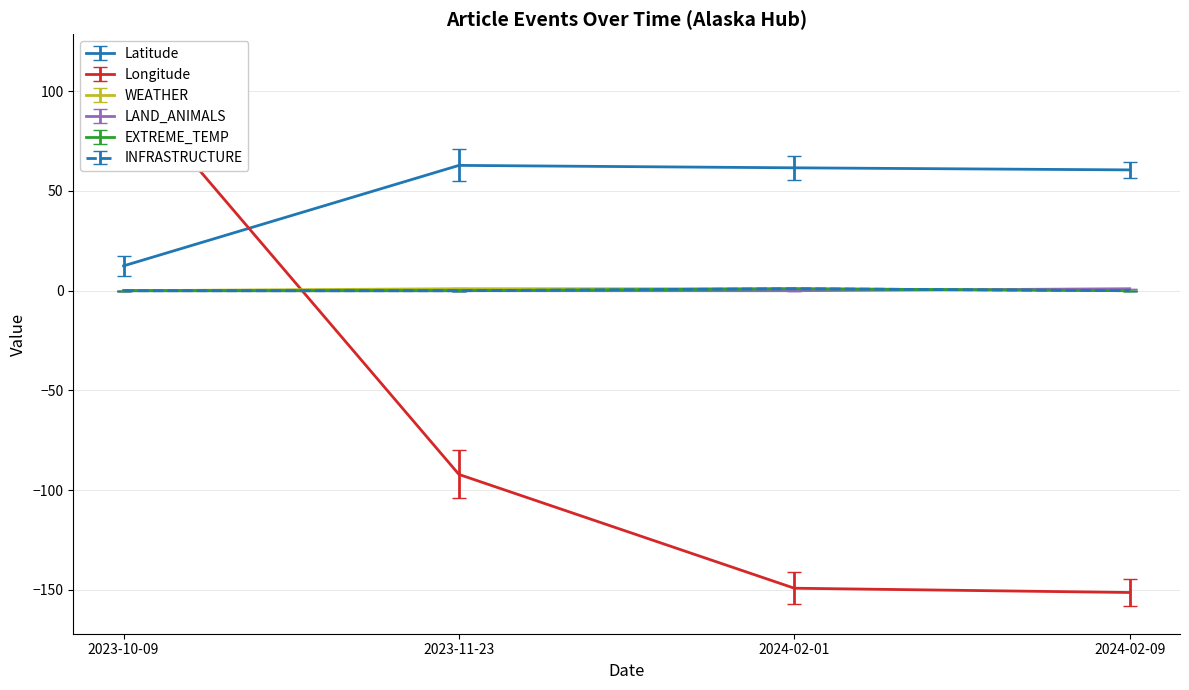

Is it true that WEATHER equals 0.0 at 2023-10-09?

True